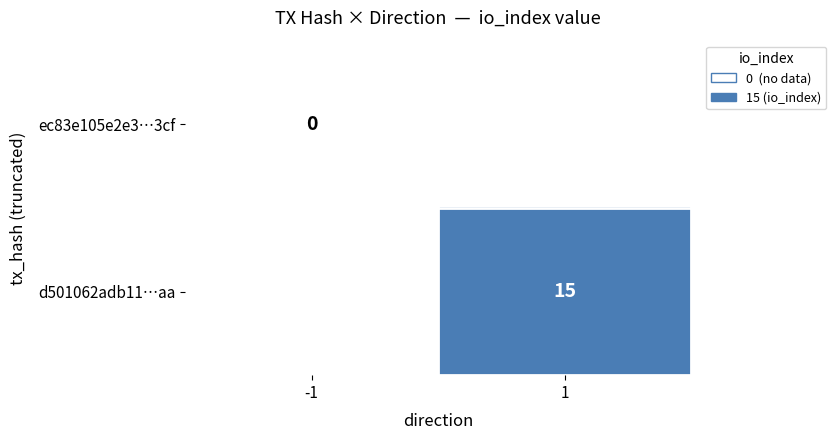

How many distinct data groups are displayed?

2